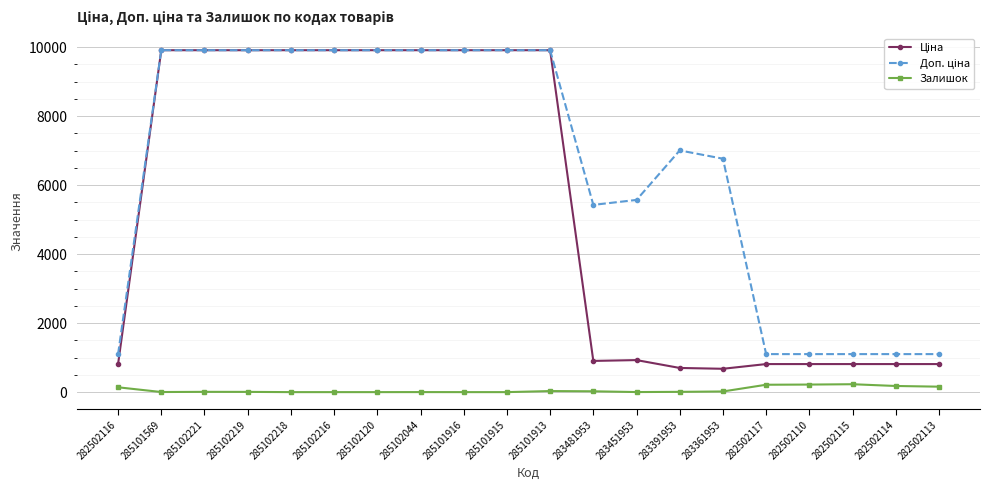

True or false: Залишок has more than 1 points higher than both neighbors.

True